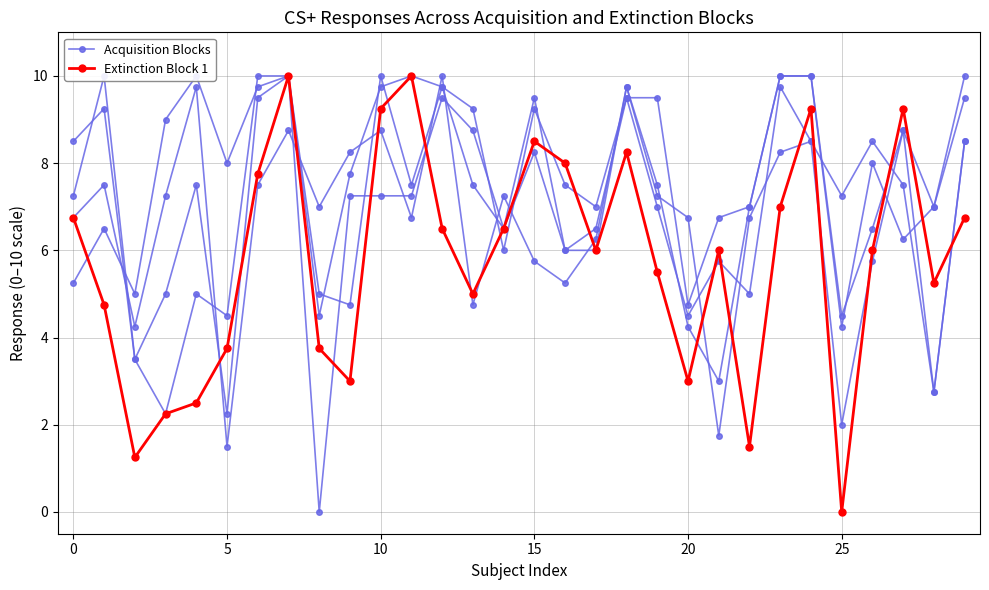

The value of Acquisition Blocks at 10 is 9.9. True or false?

False